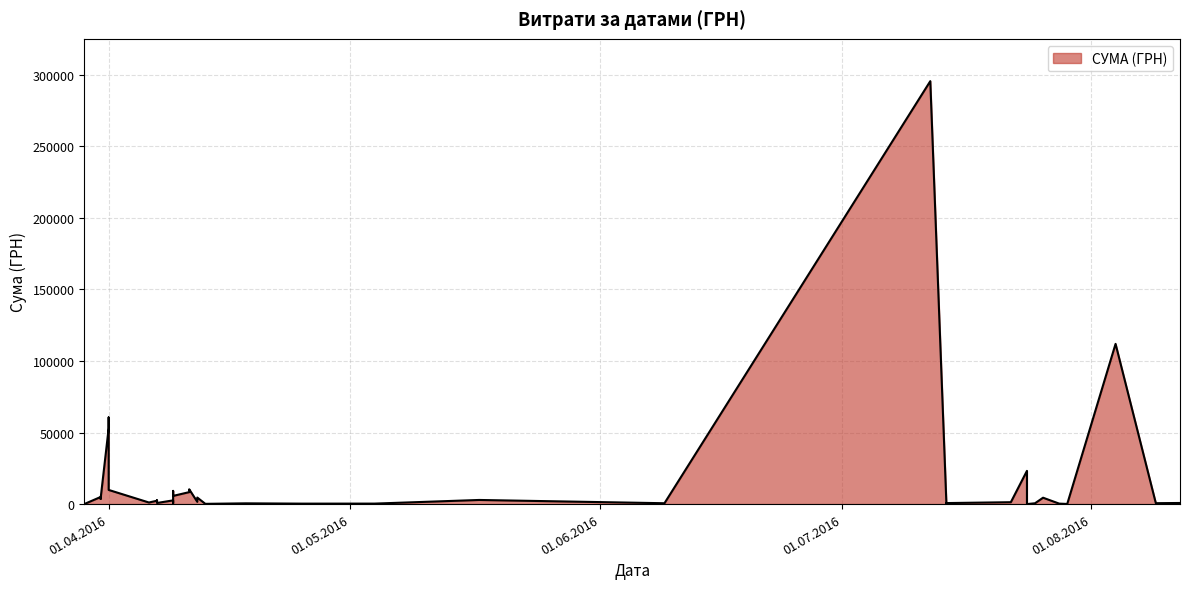

True or false: there are more than 2 points higher than both neighbors.

True